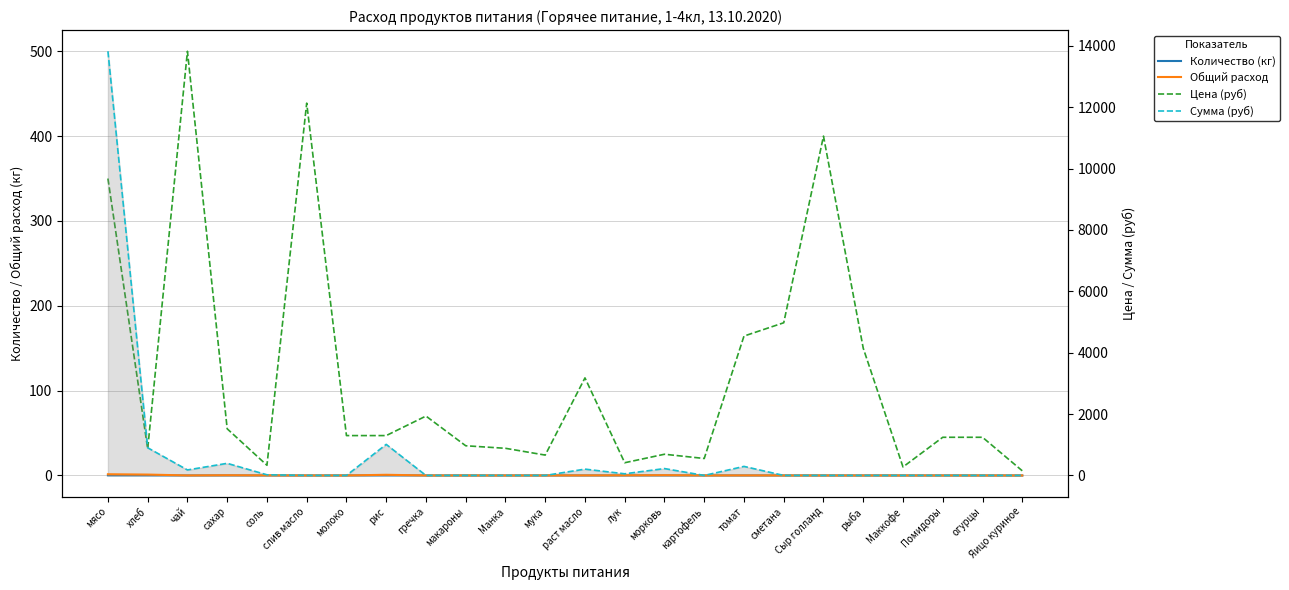

At how many categories does at least one series exceed 12184?

1